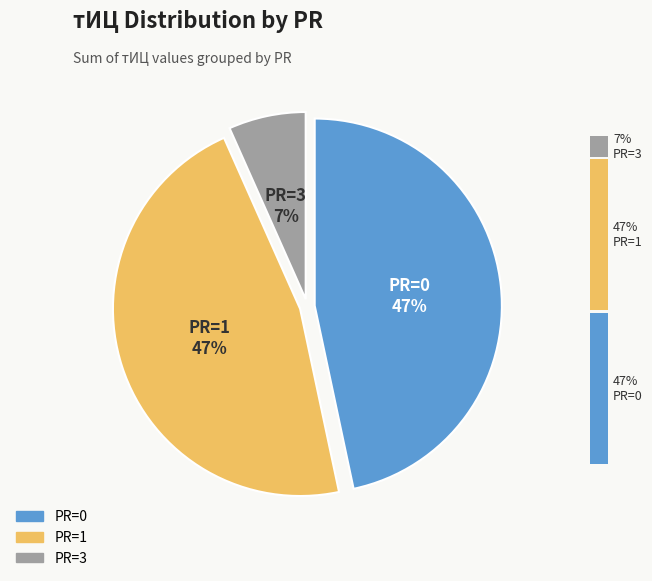

Which slice is the smallest?

PR=3